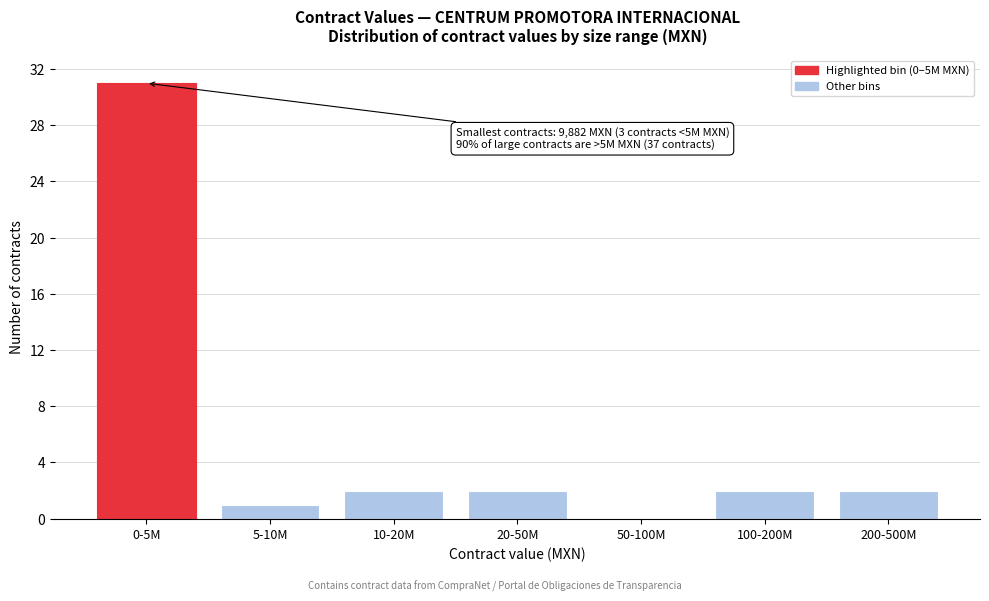

Reading left to right, extract all data points from this chart.

0-5M=31	5-10M=1	10-20M=2	20-50M=2	50-100M=0	100-200M=2	200-500M=2